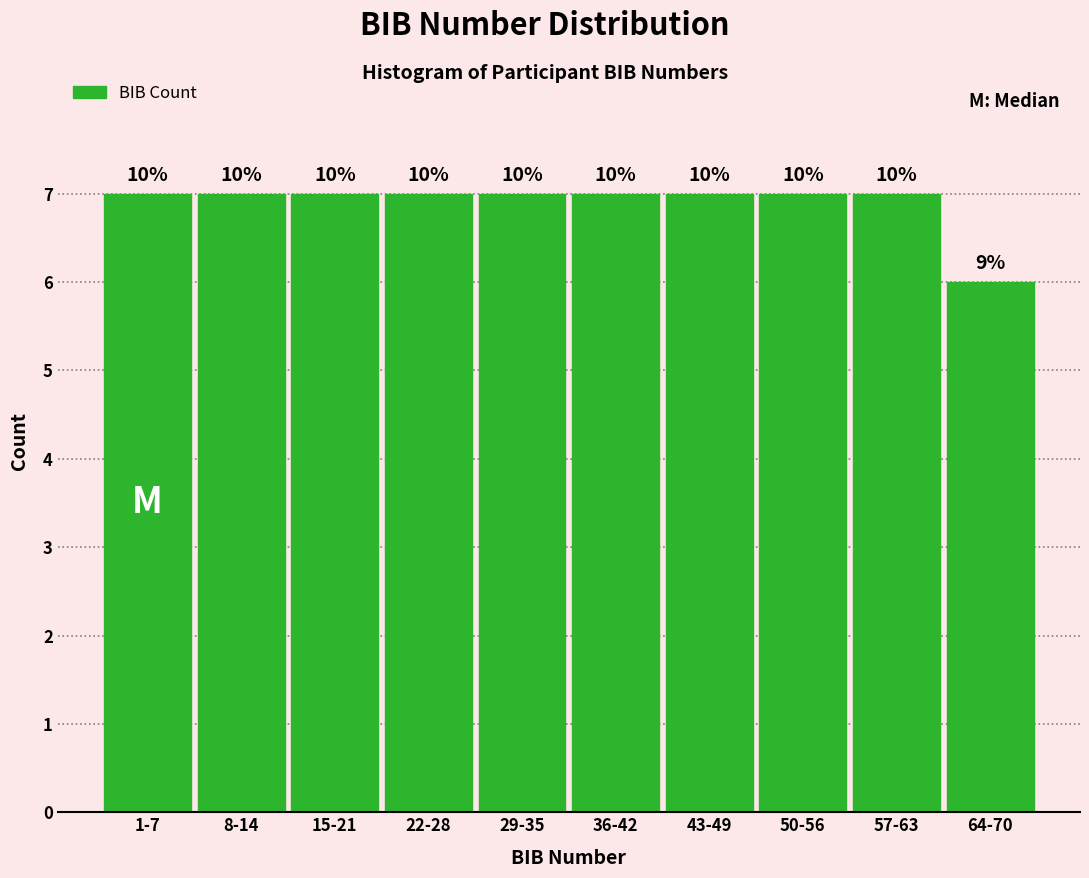

How many bars are there in total?

10